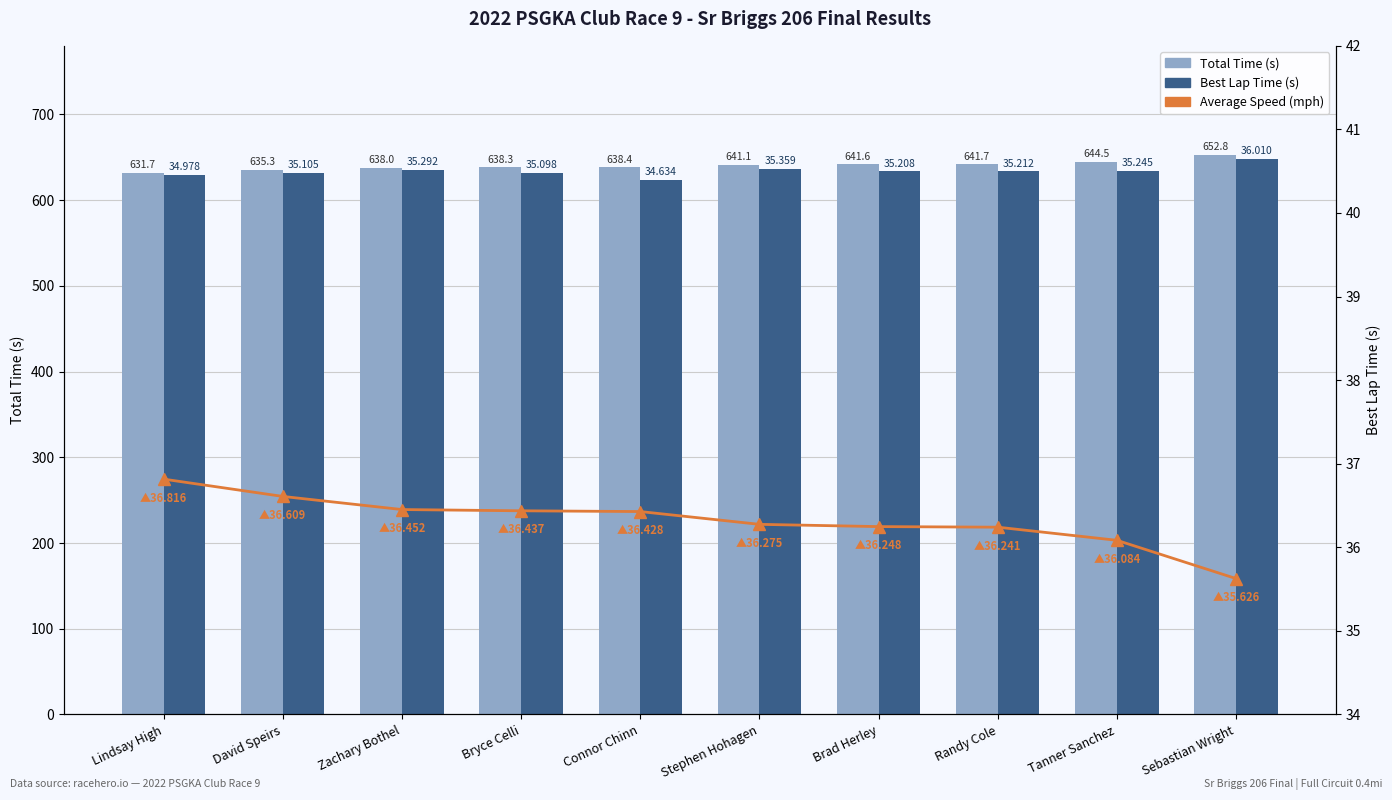

What is the total value across all series at David Speirs?

1303.8